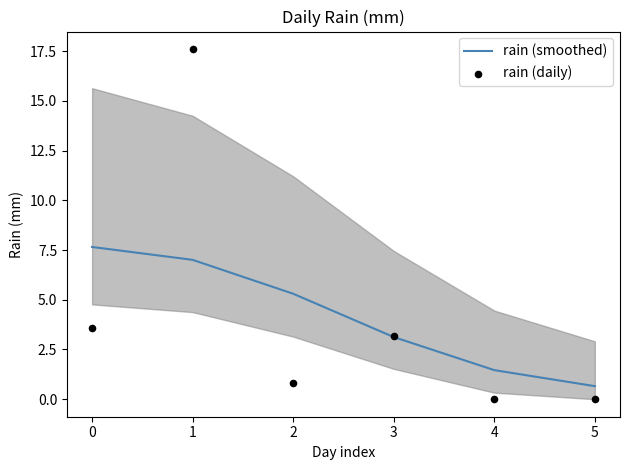

Which series has the largest Y range (max minus min)?

rain (daily)